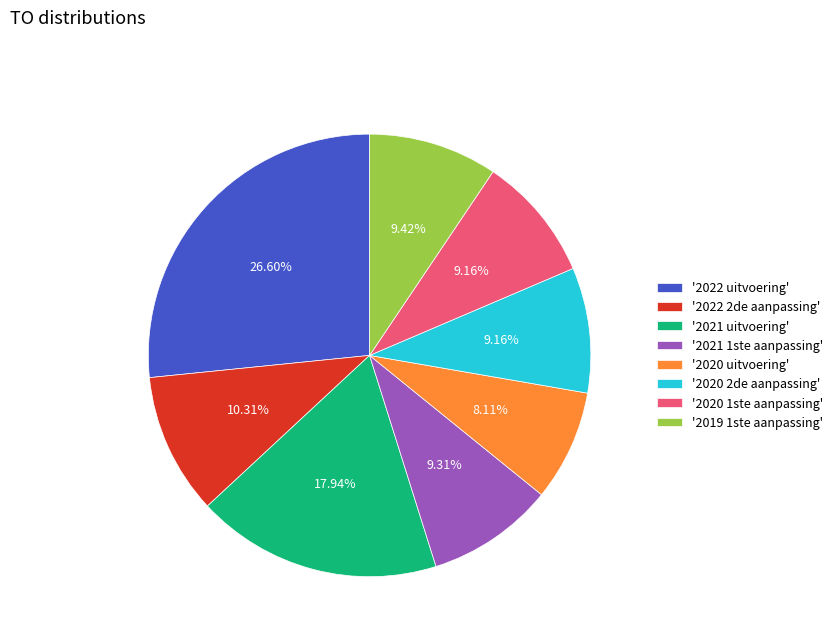

How many segments does this pie chart have?

8